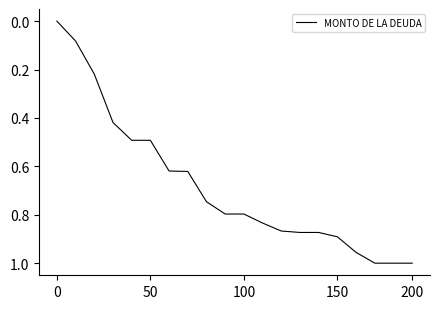

Does the chart display data point markers on the line(s)?

No